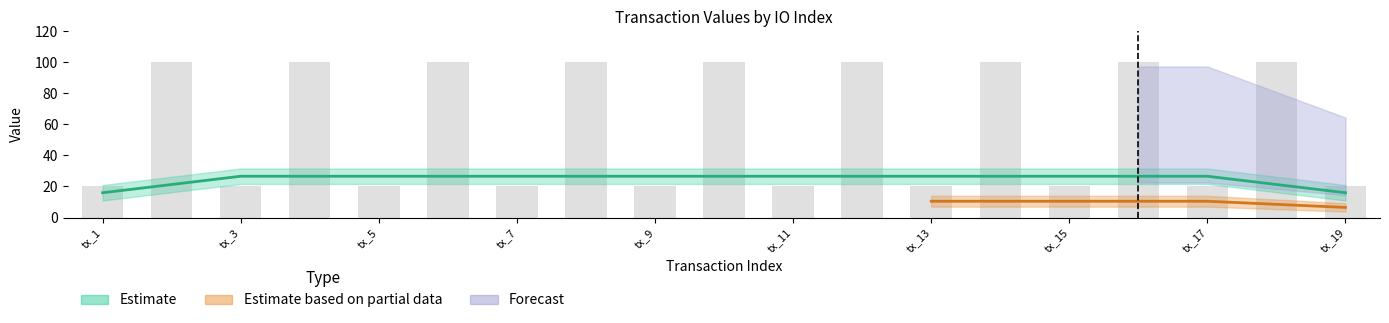

True or false: the data shows 44 at tx_3.

False